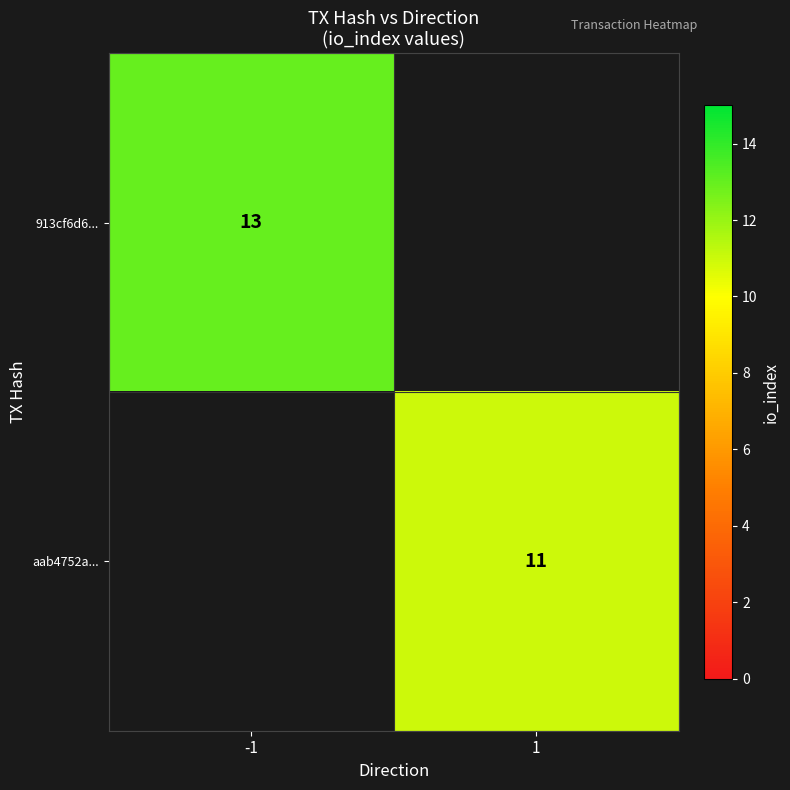

The value of 913cf6d6... at -1 is 20.3. True or false?

False